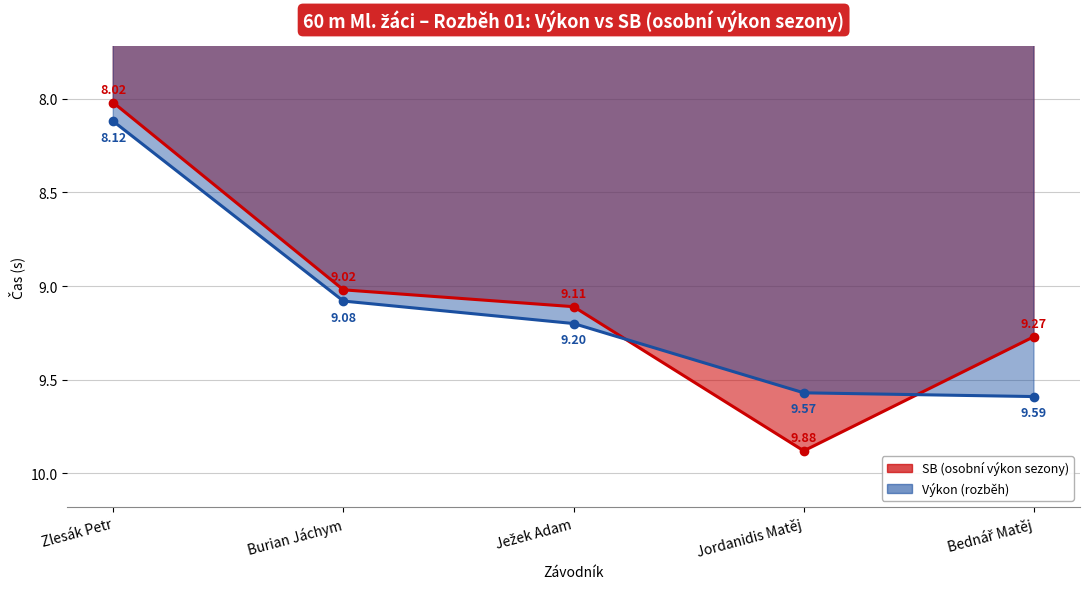

Rank the series at Zlesák Petr from highest to lowest value.

Výkon, SB